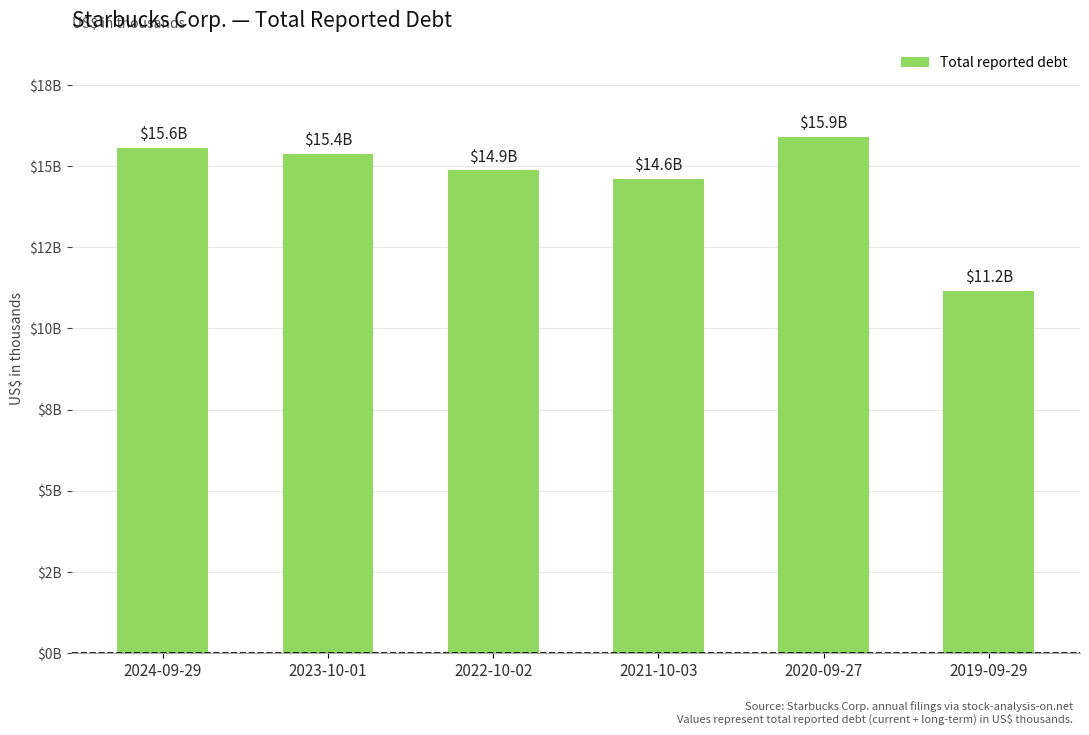

What position from the left is 2024-09-29?

1